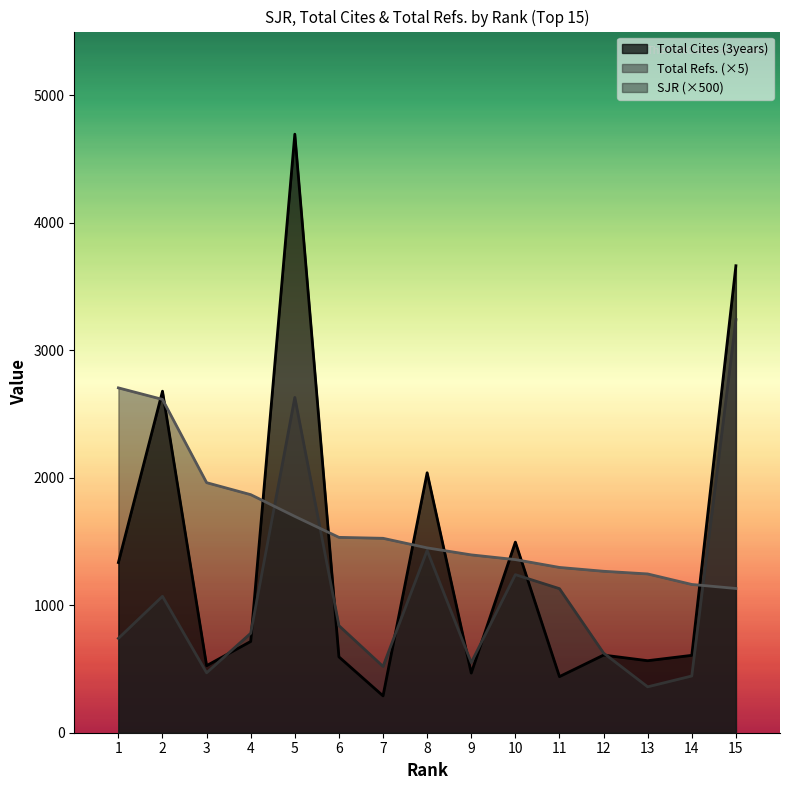

What is the average value of the SJR series?

1613.9